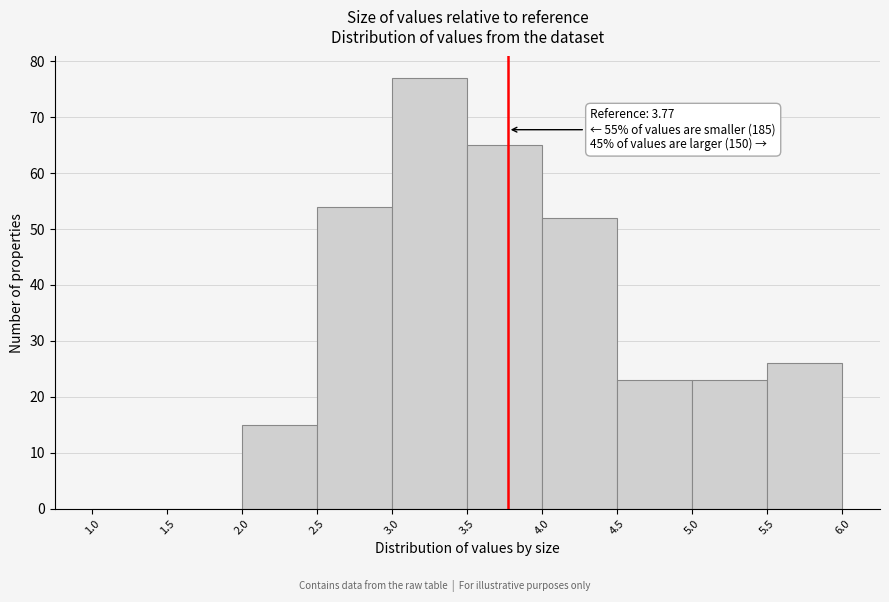

Which range on the x-axis has the tallest bar?

3.0 to 3.5